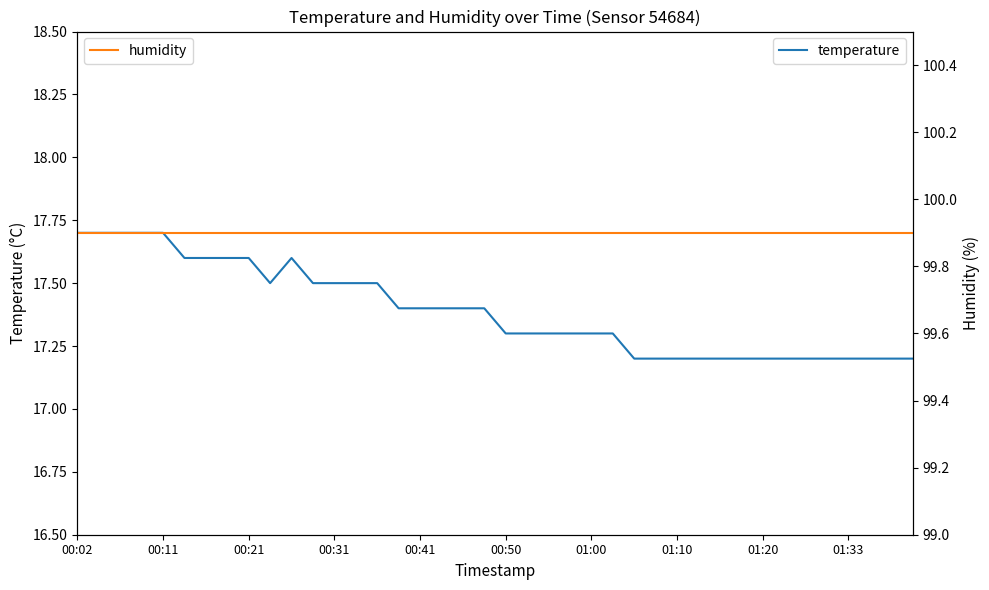

True or false: temperature and humidity intersect in this chart.

False